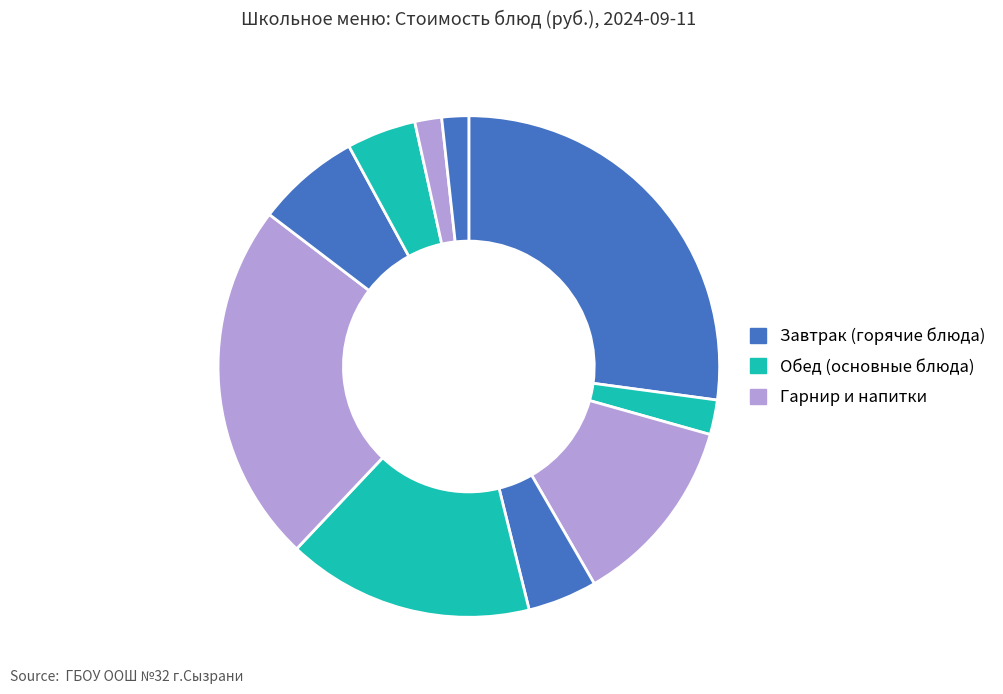

To the nearest percent, what is the average slice percentage?

10%